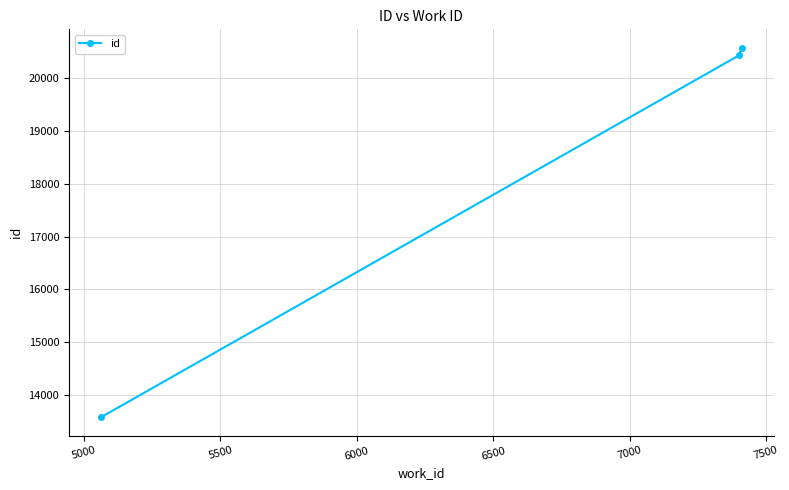

What is the smallest value displayed?

13580